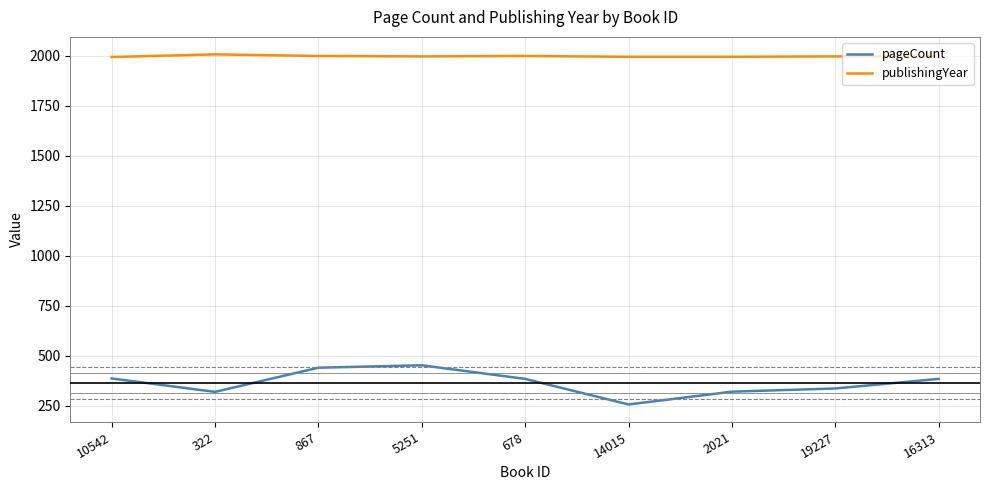

True or false: pageCount and publishingYear cross at least once.

False